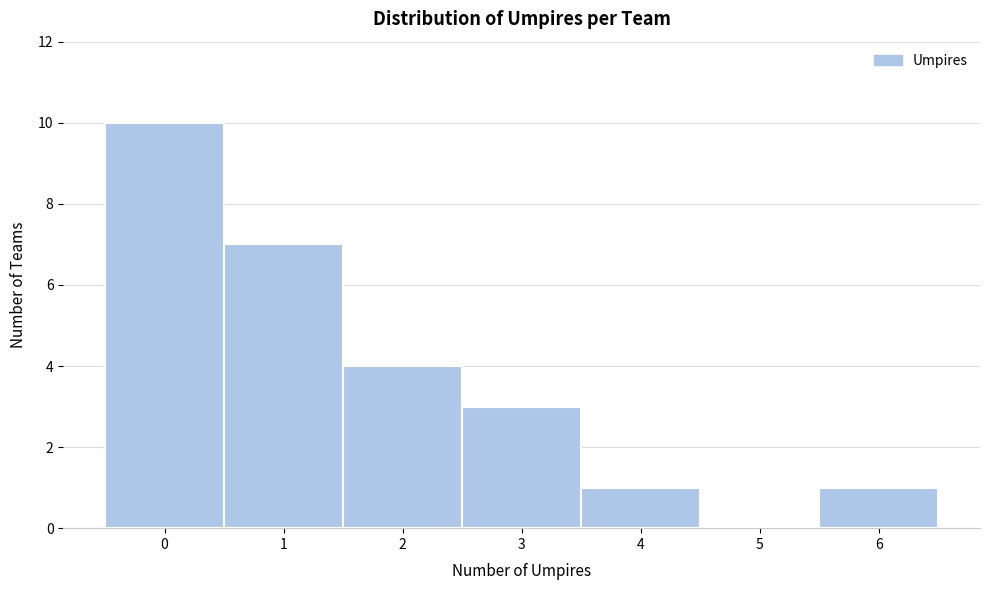

Over which range of the x-axis is the bar tallest?

-0.5 to 0.5